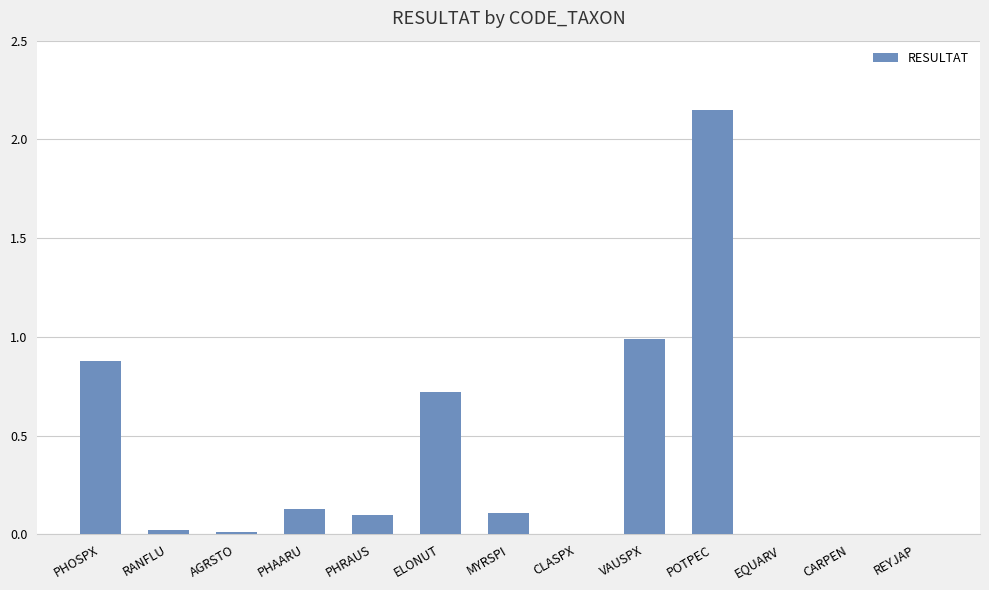

True or false: the data shows 1.2 at CARPEN.

False